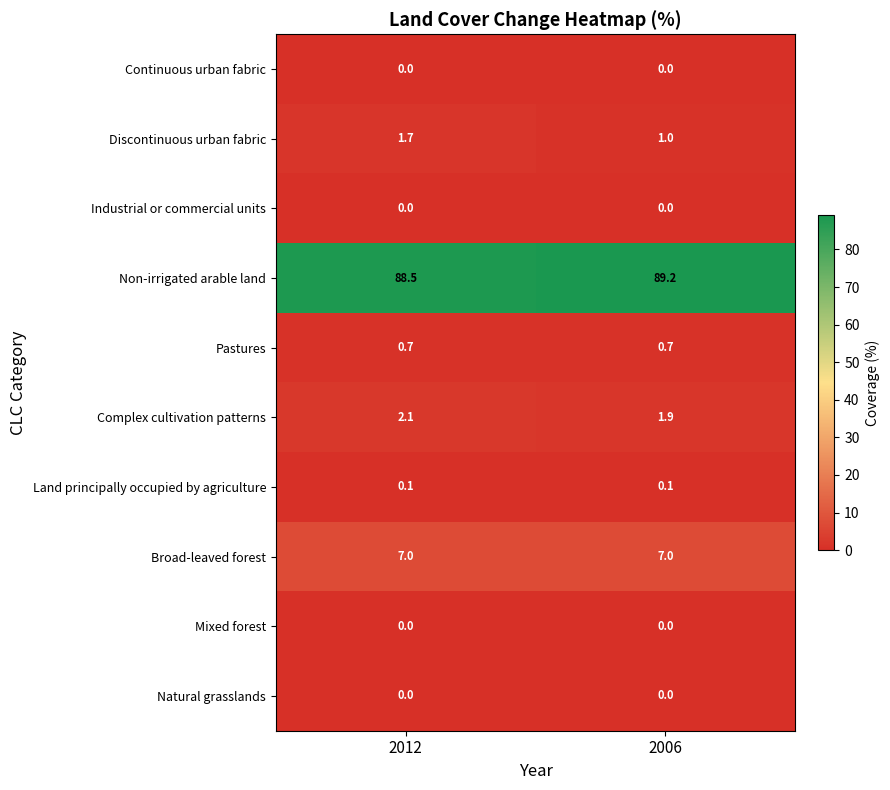

What is the spread (max minus min) of values at 2012?

88.5